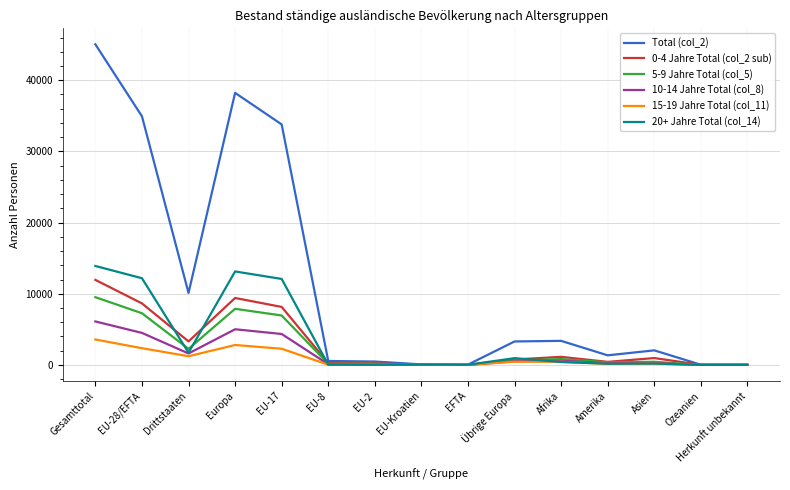

Which category has the highest value across all series?

Gesamttotal